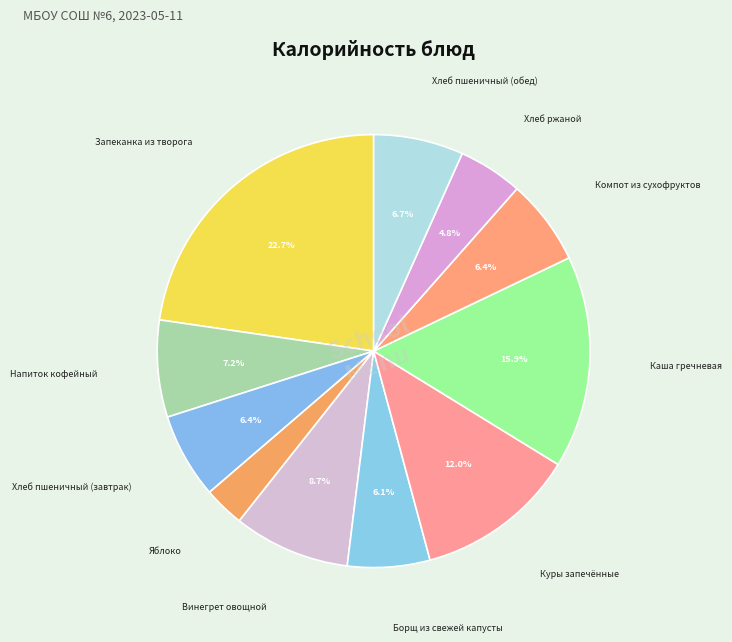

Which has a higher value, Винегрет овощной or Запеканка из творога?

Запеканка из творога